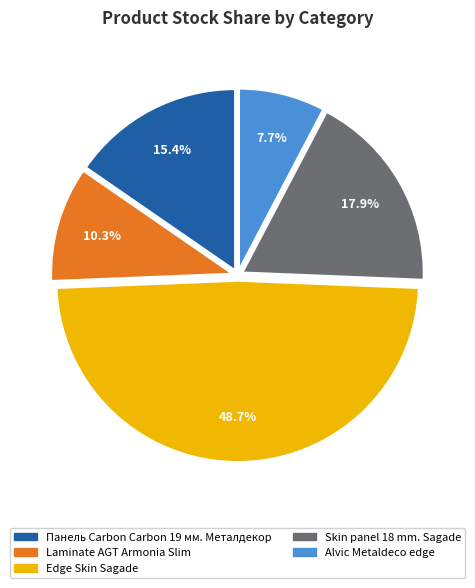

Between Edge Skin Sagade and Панель Carbon Carbon 19 мм. Металдекор, which is larger?

Edge Skin Sagade